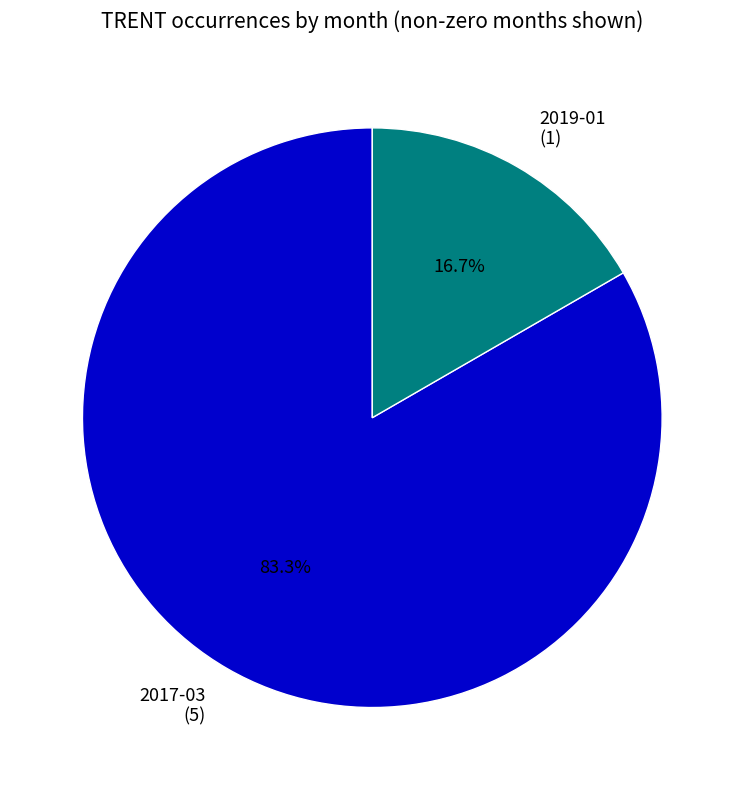

True or false: 2017-03 accounts for 83% of the total.

True